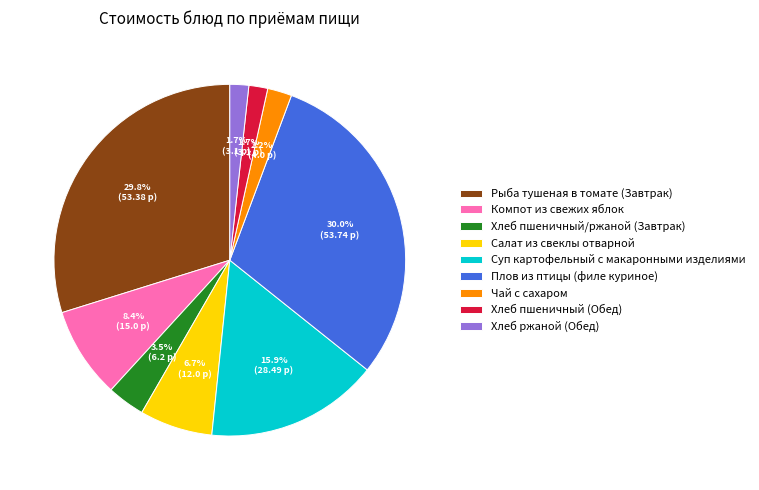

Between Рыба тушеная в томате (Завтрак) and Салат из свеклы отварной, which is larger?

Рыба тушеная в томате (Завтрак)